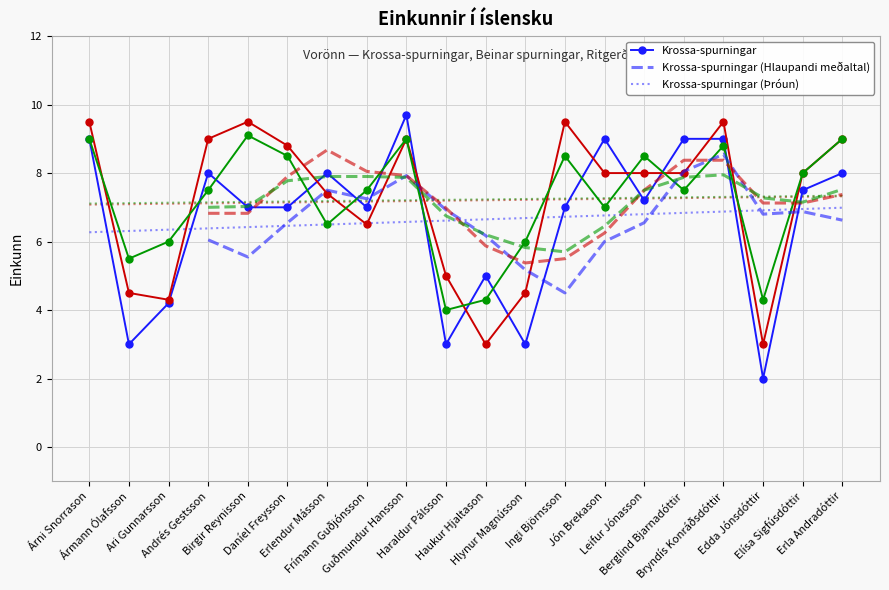

Where is the first local minimum for Beinar spurningar?

Ari Gunnarsson